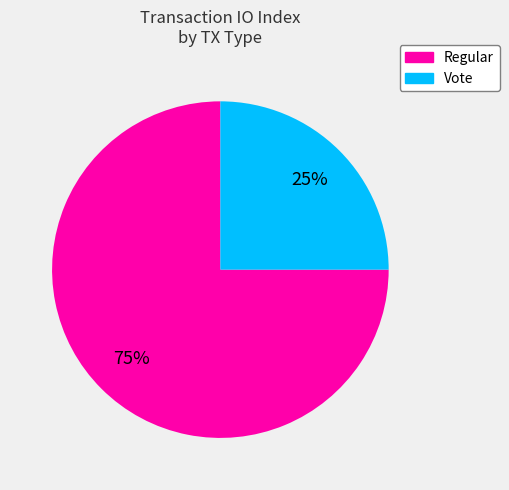

Do Regular and Vote together represent more than half of the pie?

Yes